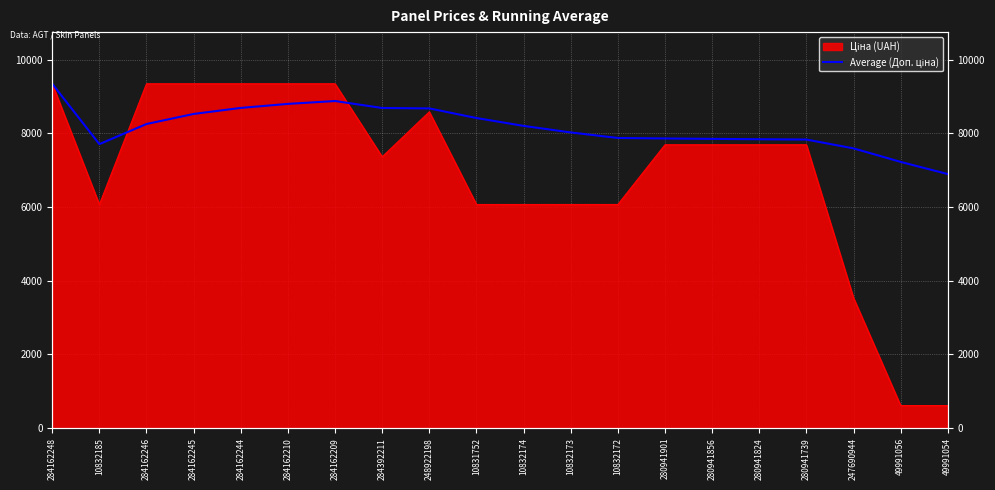

The chart shows a value of 8673.4 at 248922198. True or false?

True